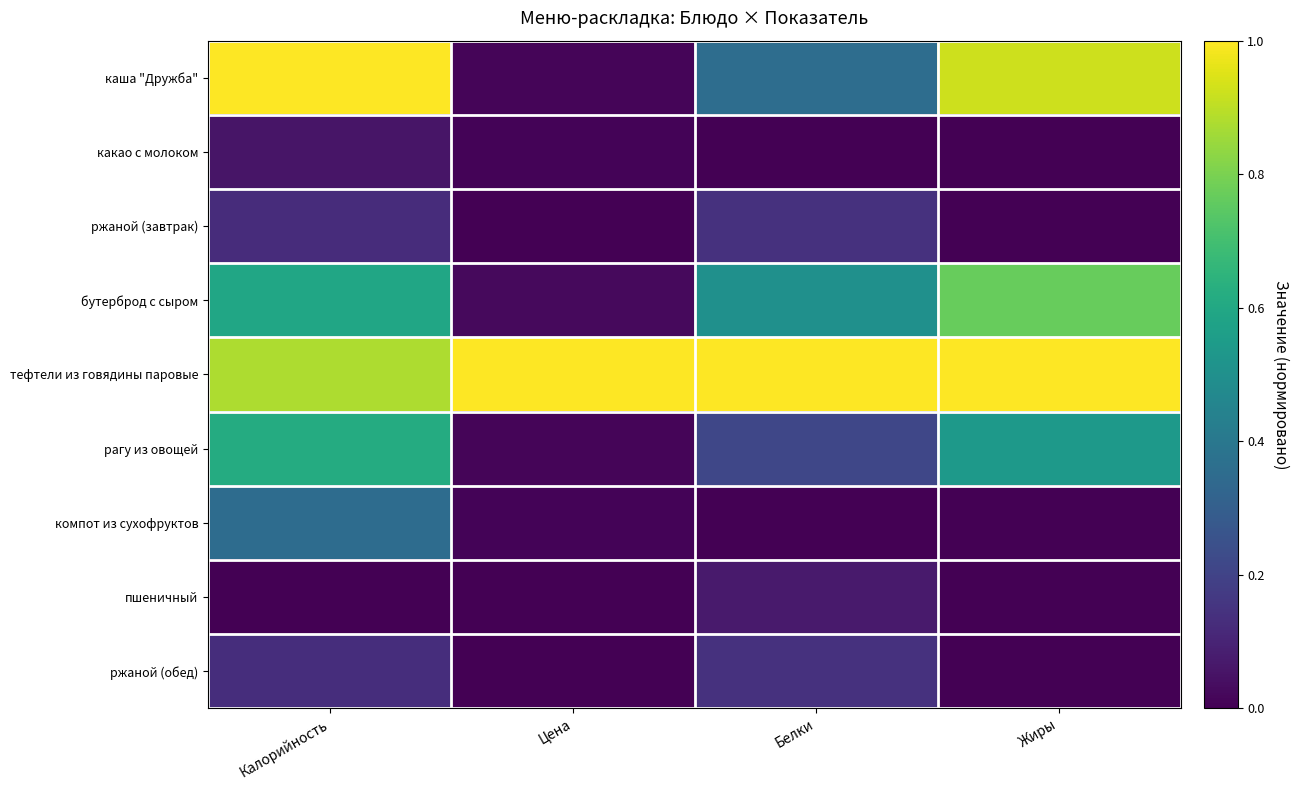

At which category is the sum across all series the highest?

Калорийность